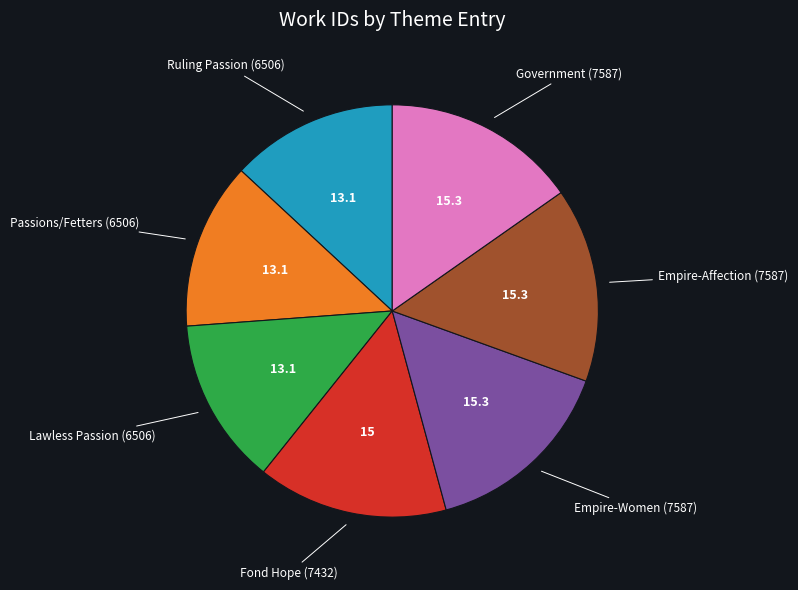

Is there a majority slice in this chart?

No